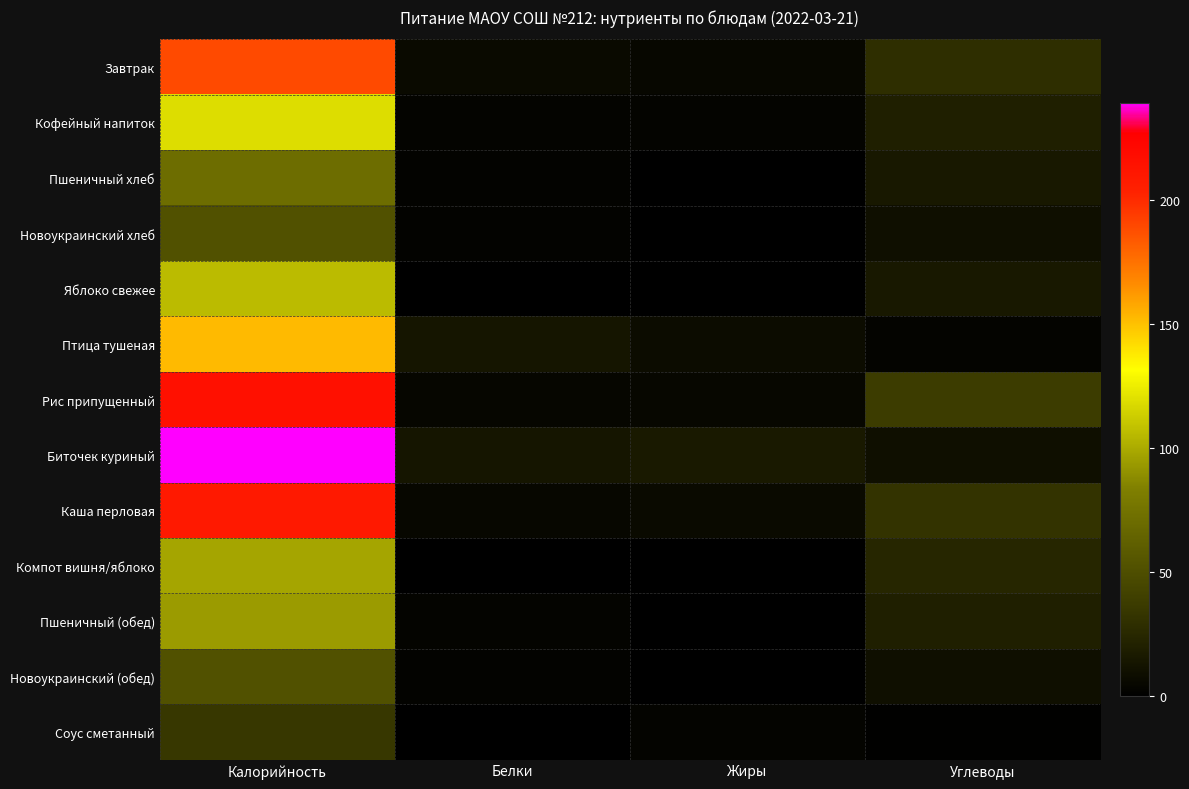

At which category is the sum across all series the highest?

Калорийность